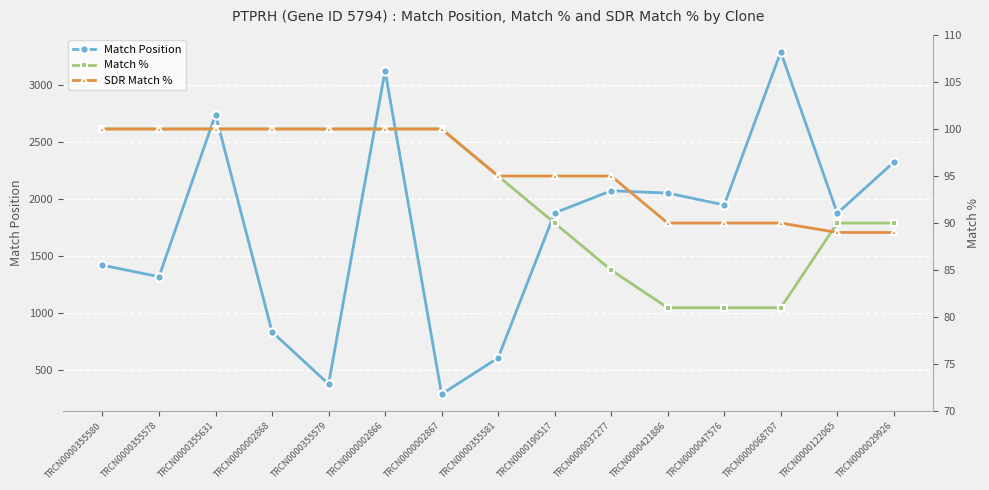

What is the maximum value for Match %?

100